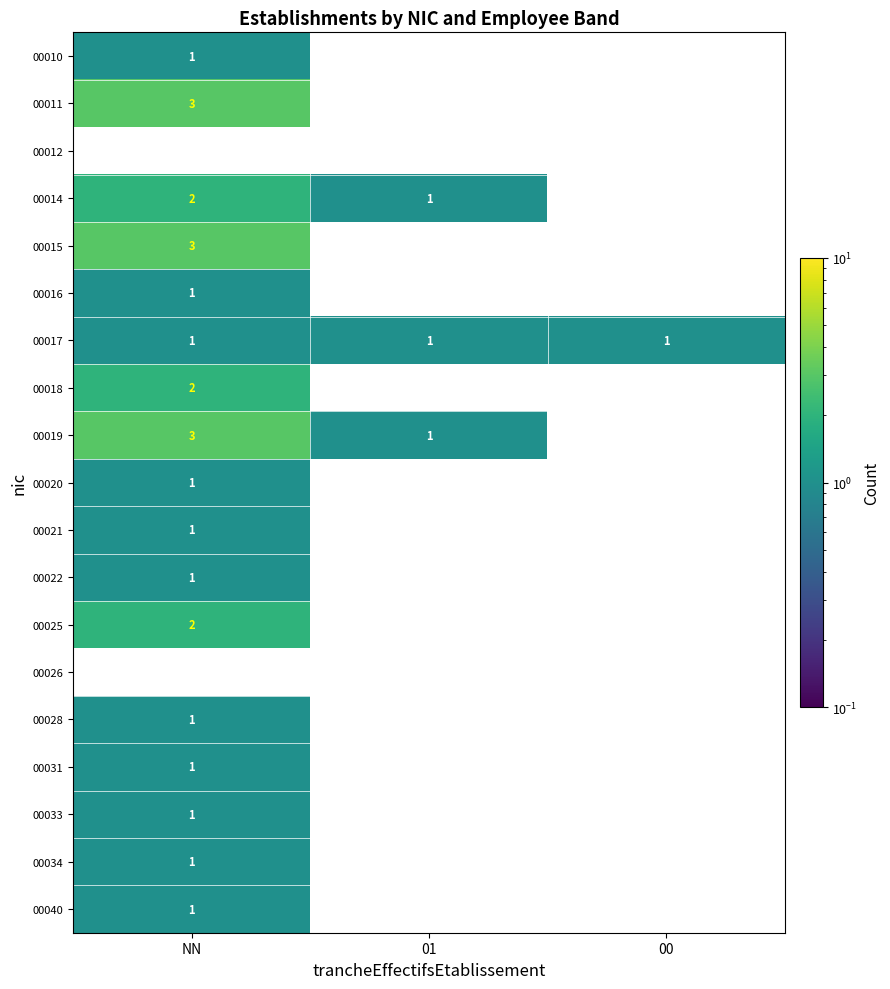

True or false: 00025 has a value of 3 at NN.

False